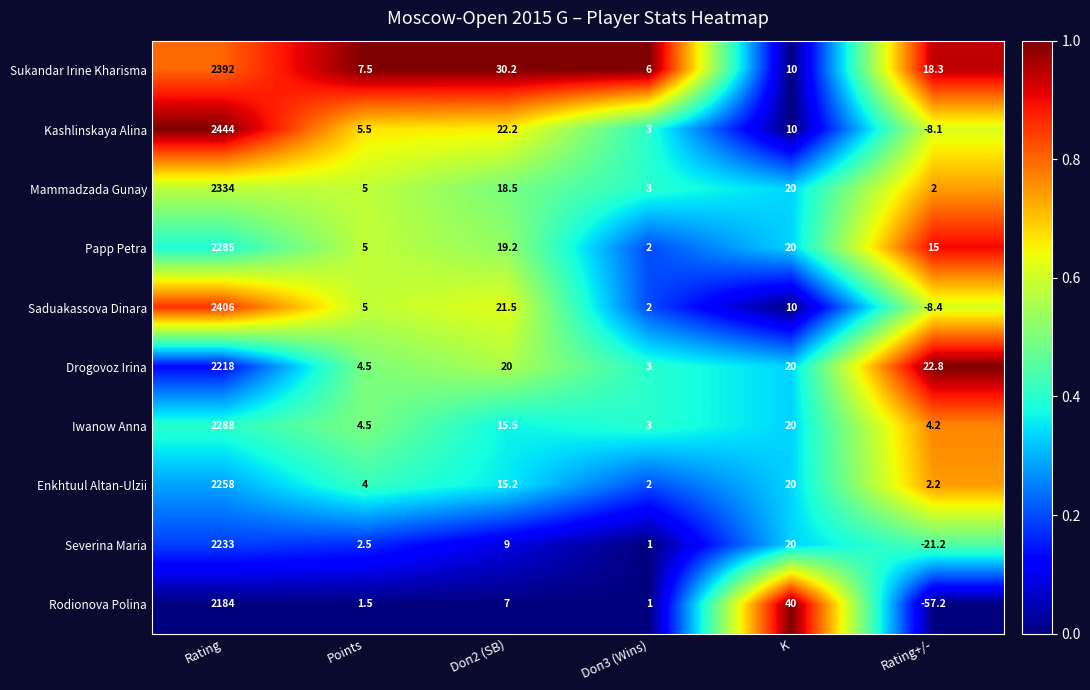

Which series changed the most between Rating and Doп3 (Wins)?

Kashlinskaya Alina